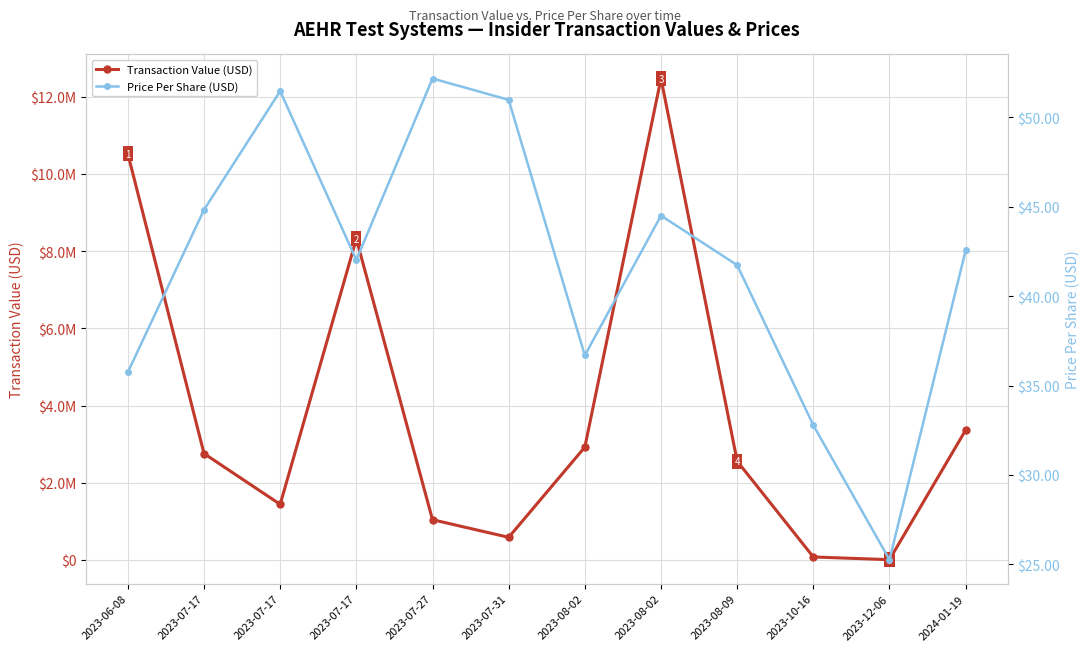

Is it true that Transaction Value (USD) equals 586701.0 at 2023-07-31?

True